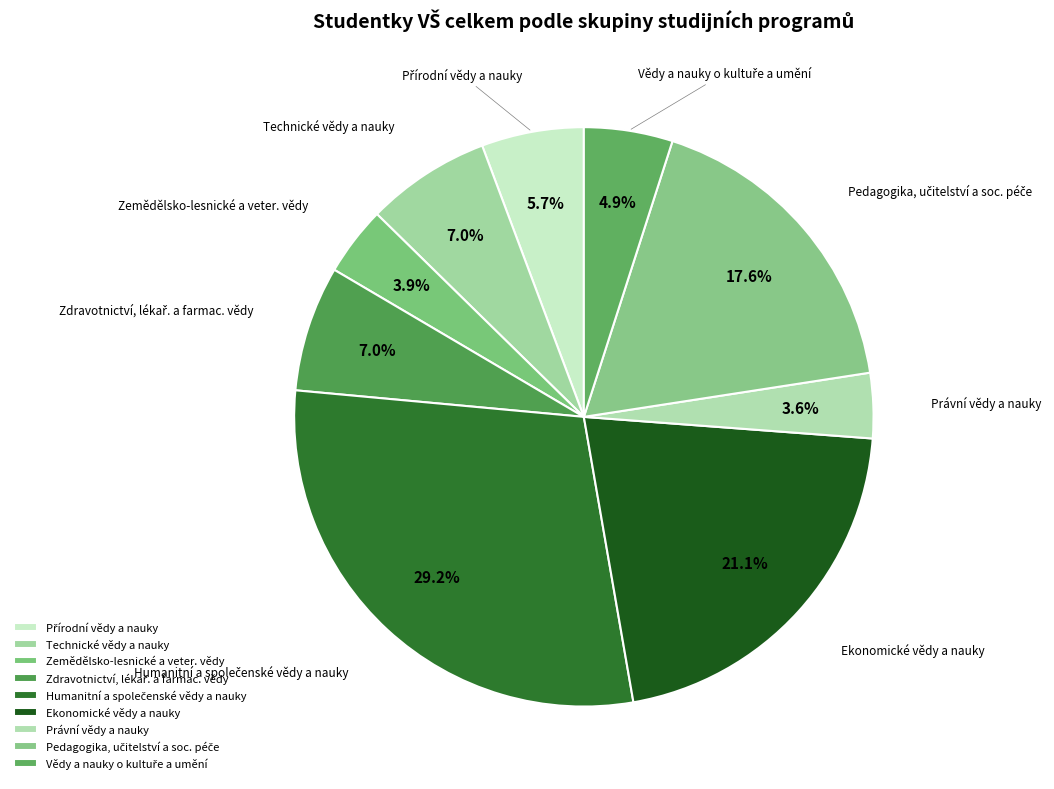

How many segments does this pie chart have?

9